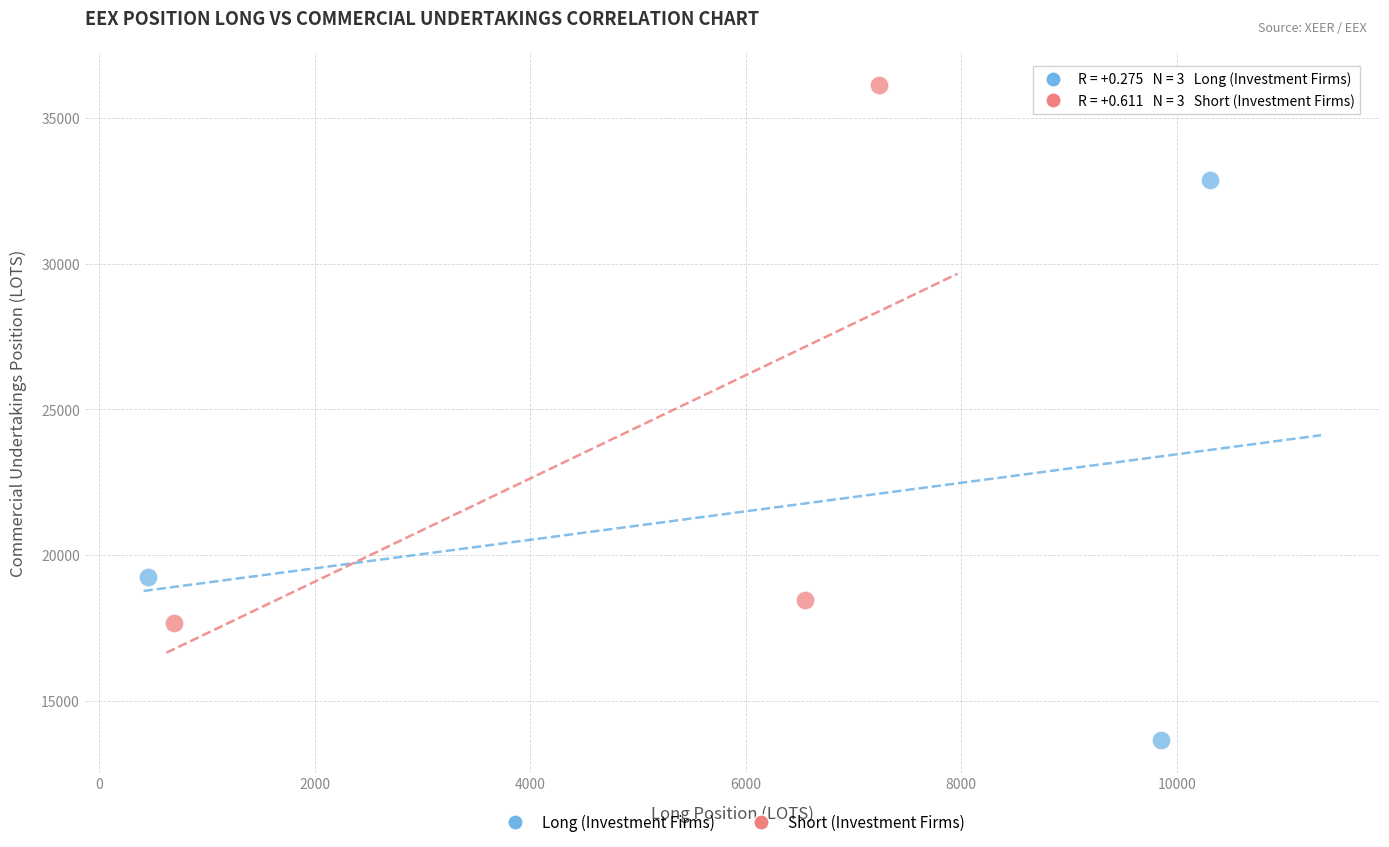

Which series contains the lowest Y value?

Long (Investment Firms)